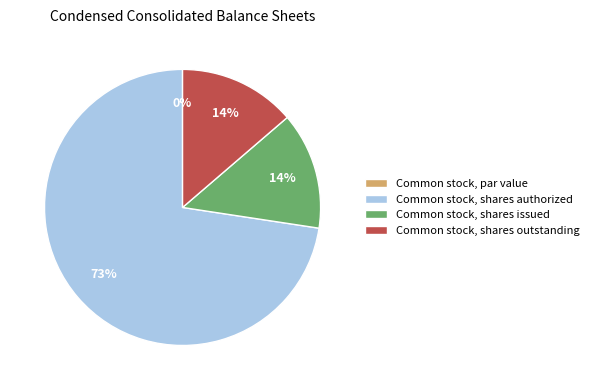

How many segments does this pie chart have?

4